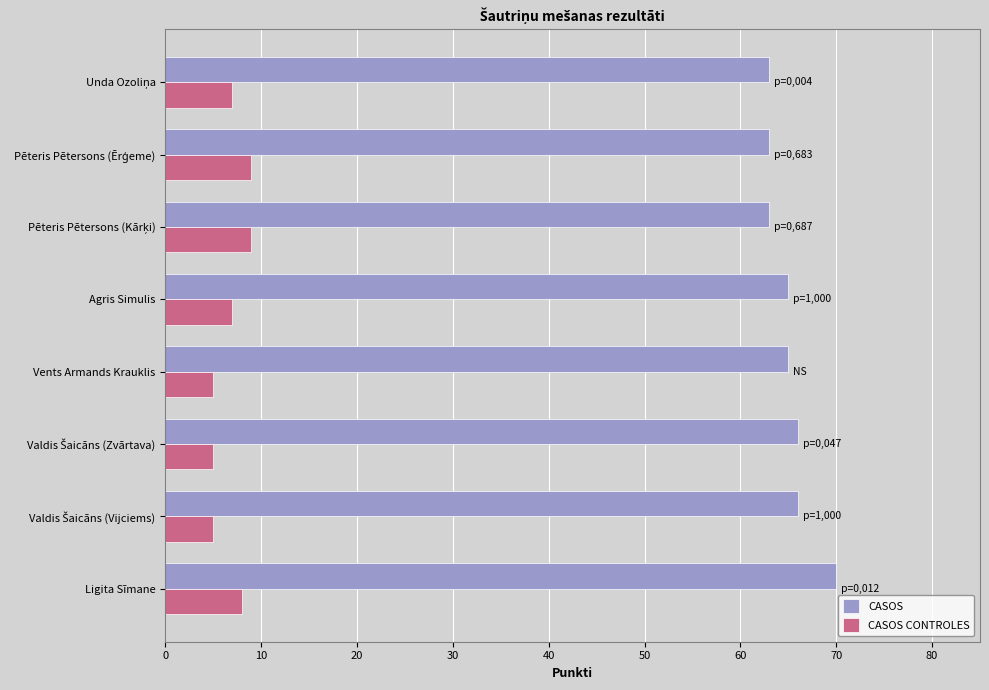

Which series has the largest total across all categories?

CASOS